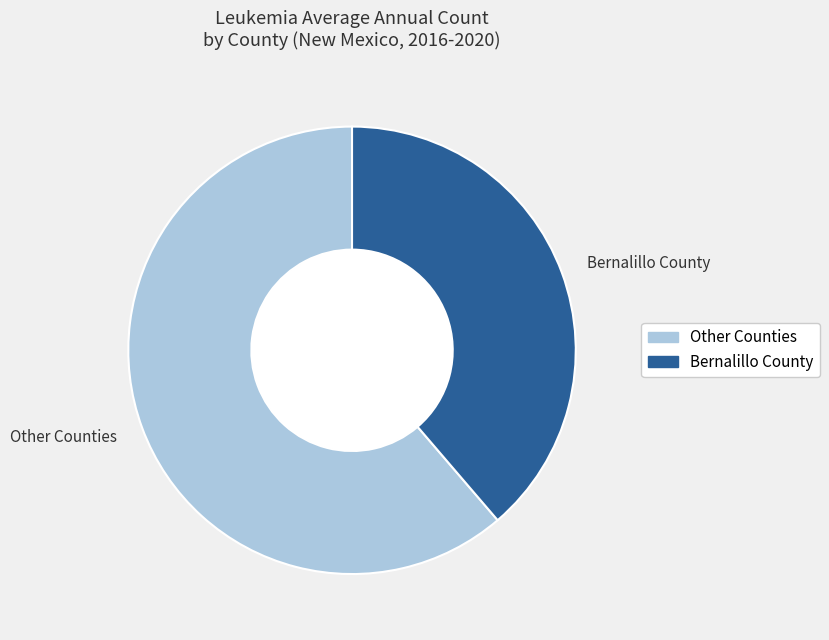

Which has a higher value, Other Counties or Bernalillo County?

Other Counties